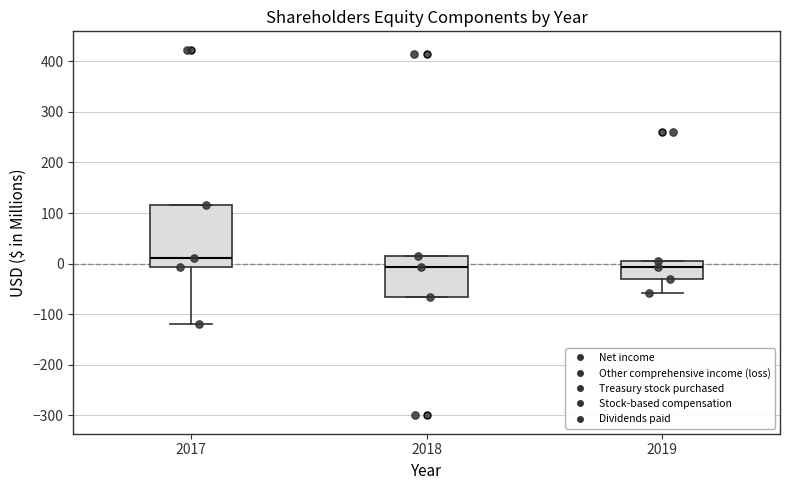

Comparing the boxes themselves (not the whiskers), which one is the tallest?

2017